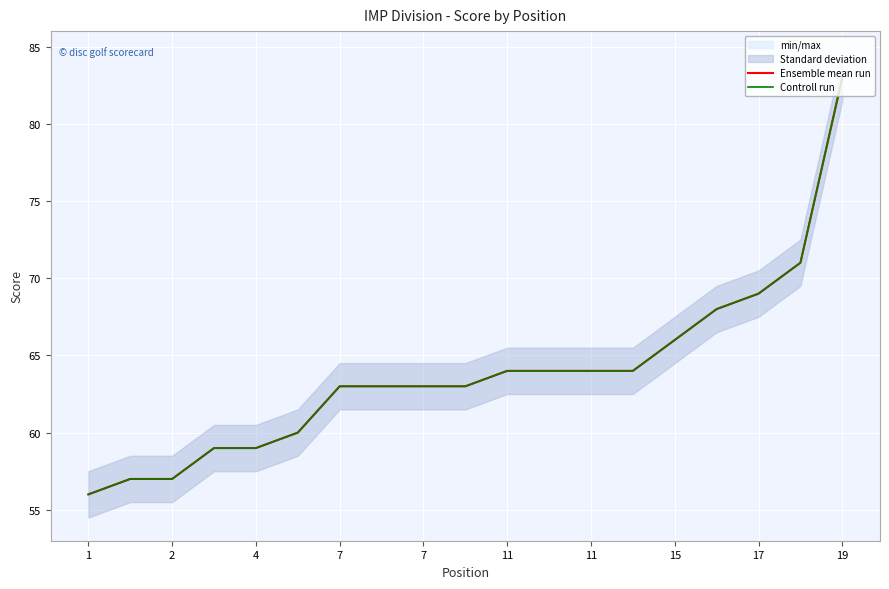

What is the difference between the maximum and second lowest values in the Ensemble mean run series?

26